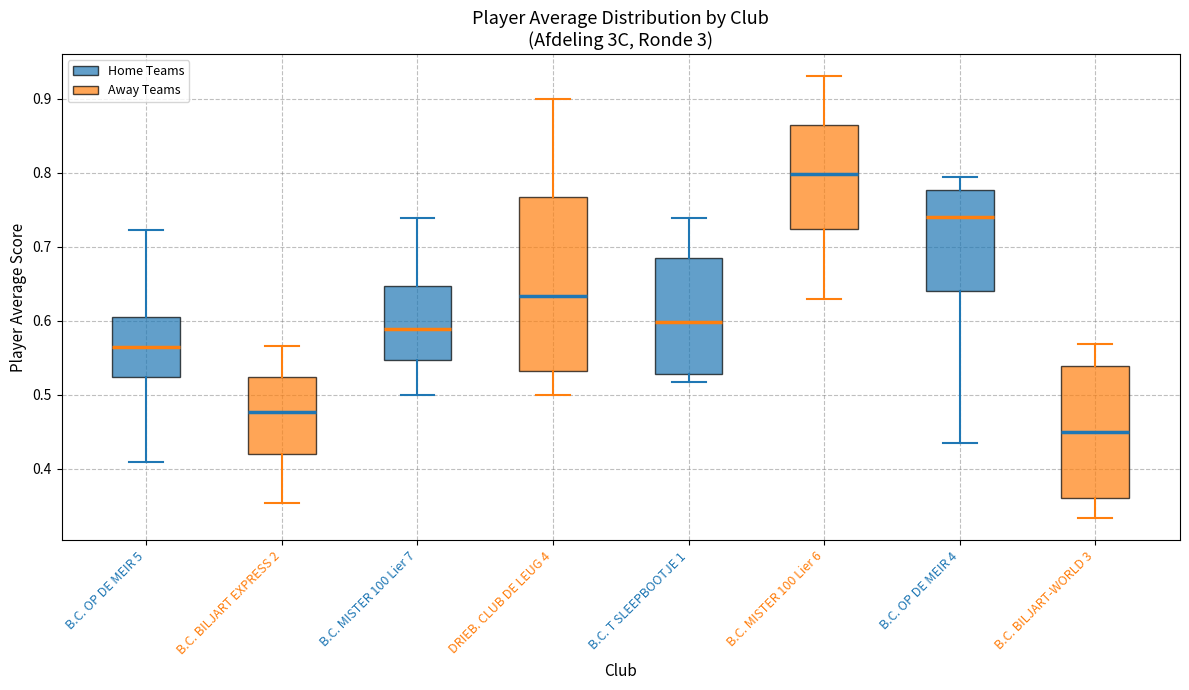

Reading left to right, transcribe this box plot: for each box, give where its median line is, the range the box spans, and where its two whiskers end, as read against the y-axis. The values are not printed on the chart, so give them approximately, as read against the axis.

B.C. OP DE MEIR 5: median 0.56, box 0.52 to 0.61, whiskers 0.41 to 0.72
B.C. BILJART EXPRESS 2: median 0.48, box 0.42 to 0.52, whiskers 0.35 to 0.57
B.C. MISTER 100 Lier 7: median 0.59, box 0.55 to 0.65, whiskers 0.50 to 0.74
DRIEB. CLUB DE LEUG 4: median 0.63, box 0.53 to 0.77, whiskers 0.50 to 0.90
B.C. T SLEEPBOOTJE 1: median 0.60, box 0.53 to 0.68, whiskers 0.52 to 0.74
B.C. MISTER 100 Lier 6: median 0.80, box 0.72 to 0.87, whiskers 0.63 to 0.93
B.C. OP DE MEIR 4: median 0.74, box 0.64 to 0.78, whiskers 0.44 to 0.79
B.C. BILJART-WORLD 3: median 0.45, box 0.36 to 0.54, whiskers 0.33 to 0.57